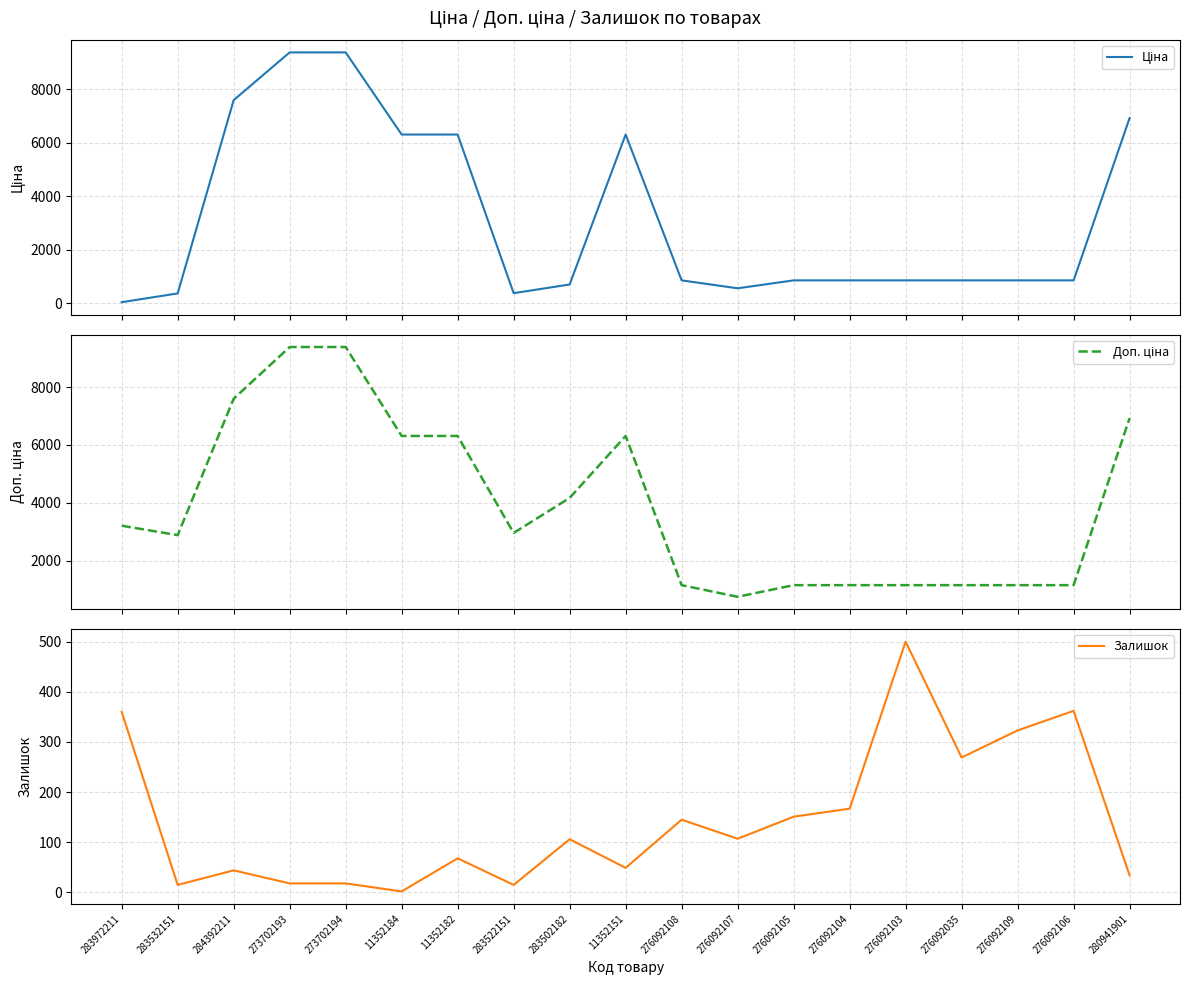

Which series has the widest spread of values?

Ціна